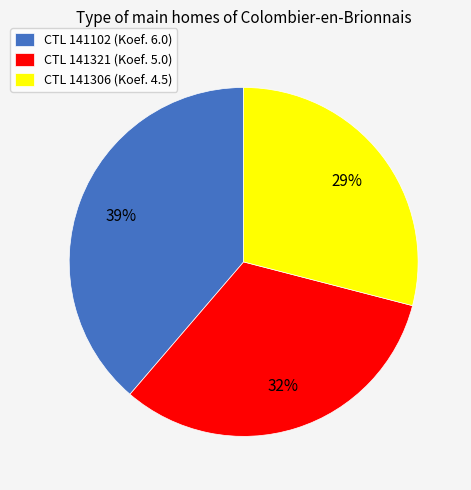

Which slice is the largest?

CTL 141102 (Koef. 6.0)